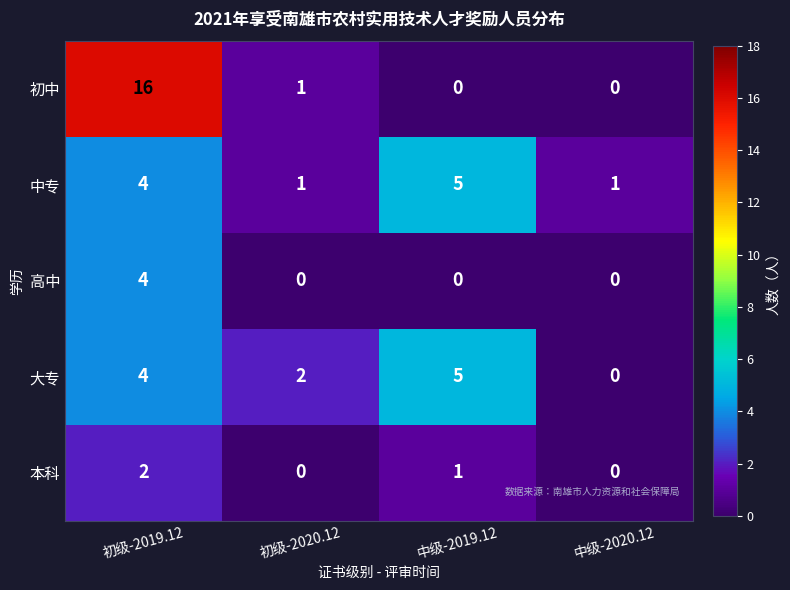

Count the number of data series in this chart.

5